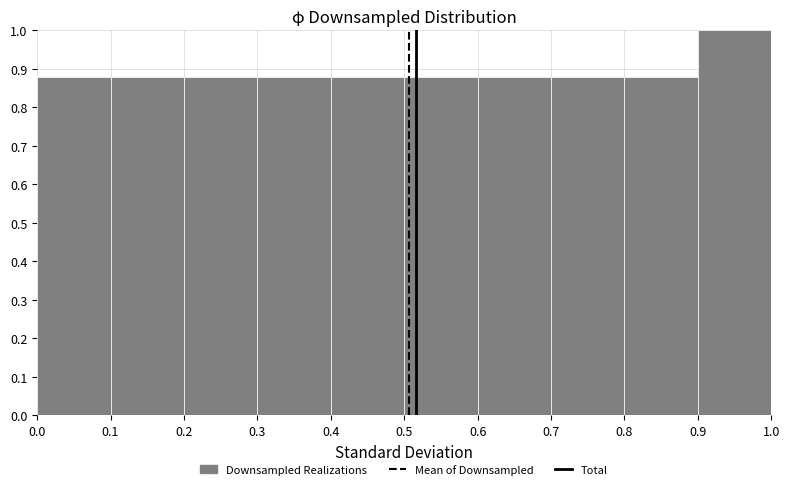

Reading left to right, list every bar in this chart as the range it spans on the x-axis followed by its height. The values are not printed on the chart, so give them approximately, as read against the axis.

0.0 to 0.1: 0.88
0.1 to 0.2: 0.88
0.2 to 0.3: 0.88
0.3 to 0.4: 0.88
0.4 to 0.5: 0.88
0.5 to 0.6: 0.88
0.6 to 0.7: 0.88
0.7 to 0.8: 0.88
0.8 to 0.9: 0.88
0.9 to 1.0: 1.00